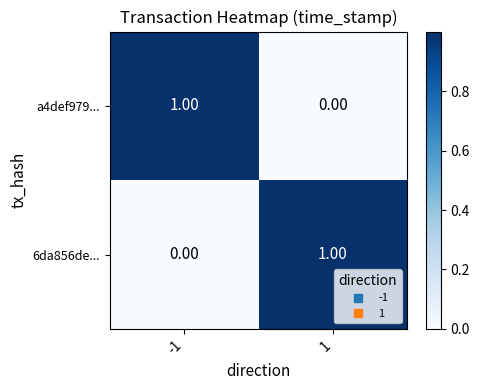

Rank the series at 1 from highest to lowest value.

6da856de..., a4def979...